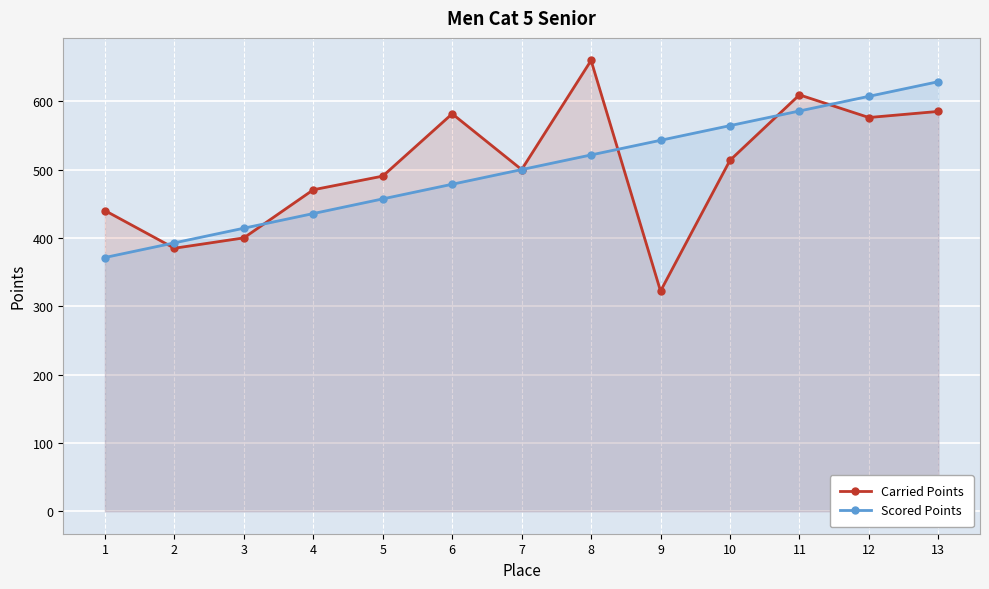

What is the lowest value of the Scored Points series?

371.3